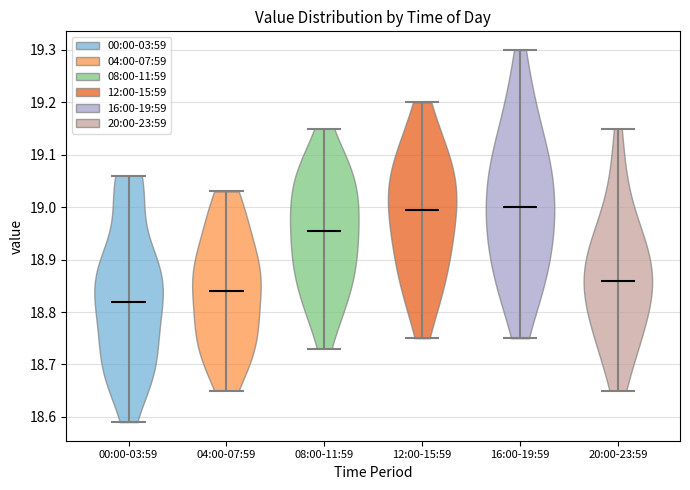

Reading left to right, read every violin against the y-axis: where its median line is, and the lowest and highest points it reaches. The values are not printed on the chart, so give them approximately, as read against the axis.

00:00-03:59: median line 18.82, lowest point 18.59, highest point 19.06
04:00-07:59: median line 18.84, lowest point 18.65, highest point 19.03
08:00-11:59: median line 18.96, lowest point 18.73, highest point 19.15
12:00-15:59: median line 19.00, lowest point 18.75, highest point 19.20
16:00-19:59: median line 19.00, lowest point 18.75, highest point 19.30
20:00-23:59: median line 18.86, lowest point 18.65, highest point 19.15